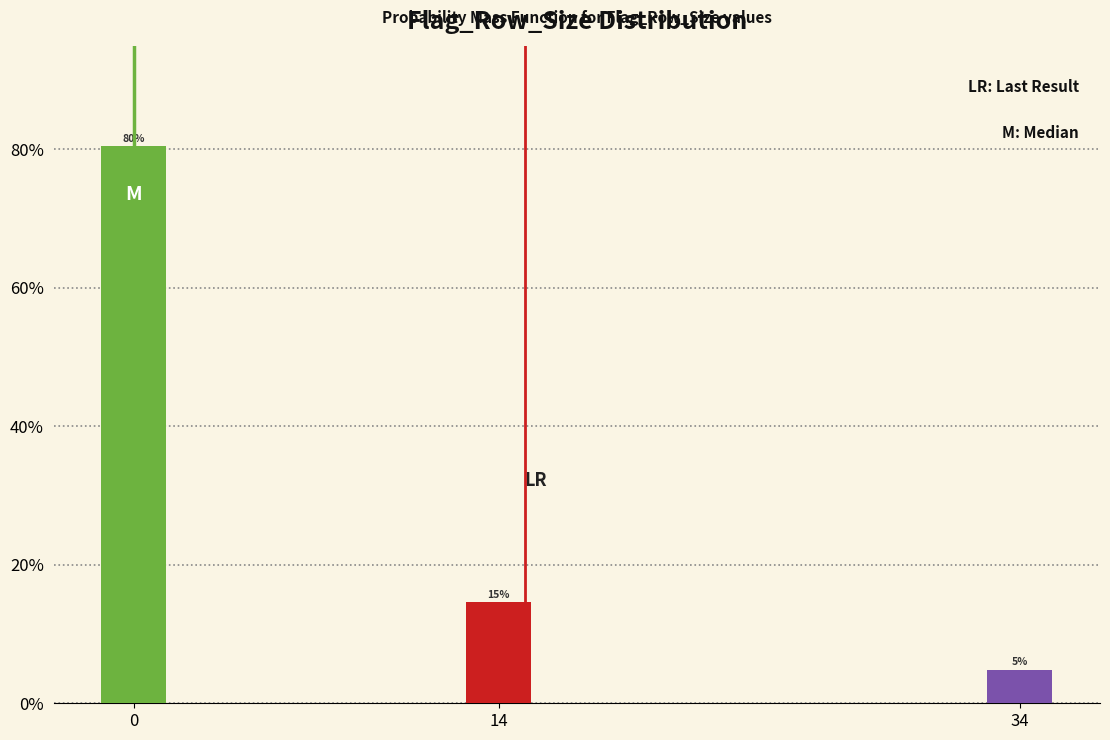

Are the bars horizontal?

No